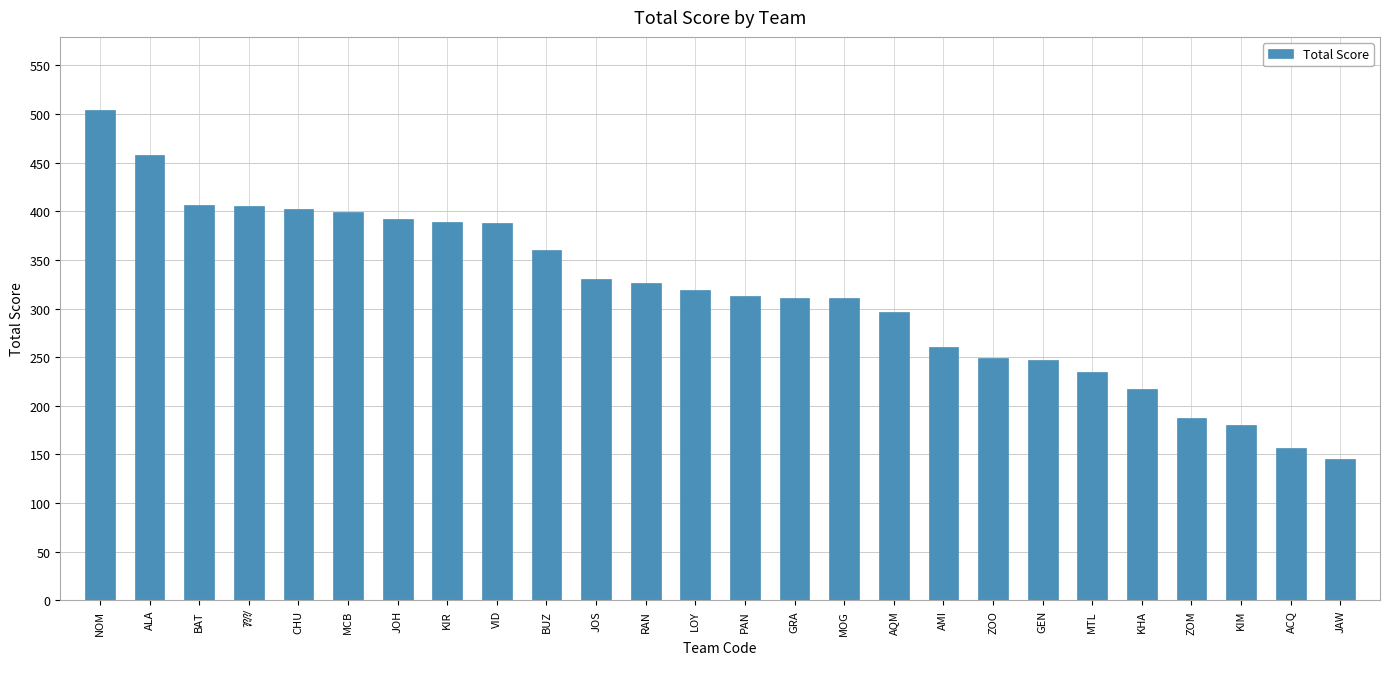

Does the chart contain any negative values?

No